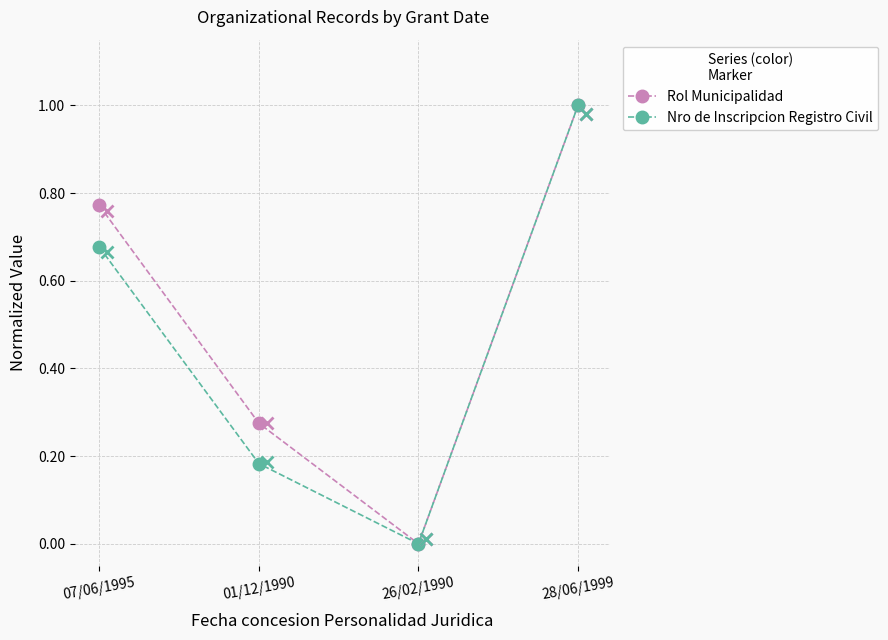

Which category has the lowest value across all series?

26/02/1990